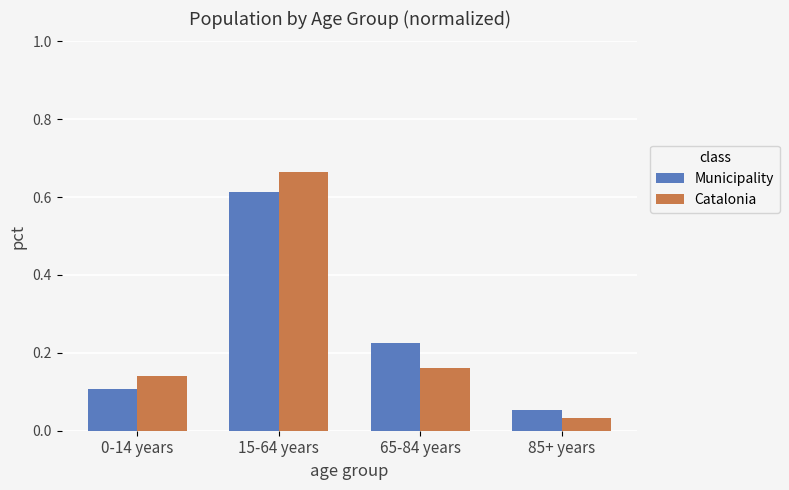

Between 0-14 years and 65-84 years, which series saw the biggest shift?

Municipality